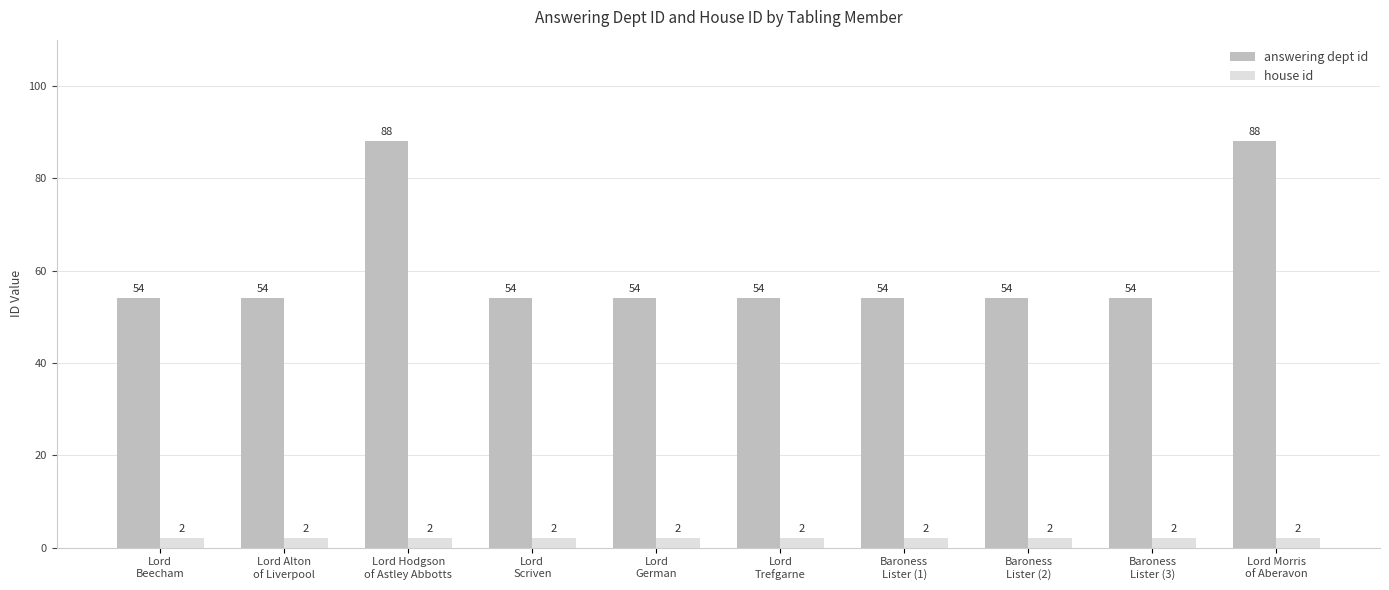

Reading left to right, what are all the values shown in this chart?

answering dept id: Lord
Beecham=54	Lord Alton
of Liverpool=54	Lord Hodgson
of Astley Abbotts=88	Lord
Scriven=54	Lord
German=54	Lord
Trefgarne=54	Baroness
Lister (1)=54	Baroness
Lister (2)=54	Baroness
Lister (3)=54	Lord Morris
of Aberavon=88
house id: Lord
Beecham=2	Lord Alton
of Liverpool=2	Lord Hodgson
of Astley Abbotts=2	Lord
Scriven=2	Lord
German=2	Lord
Trefgarne=2	Baroness
Lister (1)=2	Baroness
Lister (2)=2	Baroness
Lister (3)=2	Lord Morris
of Aberavon=2